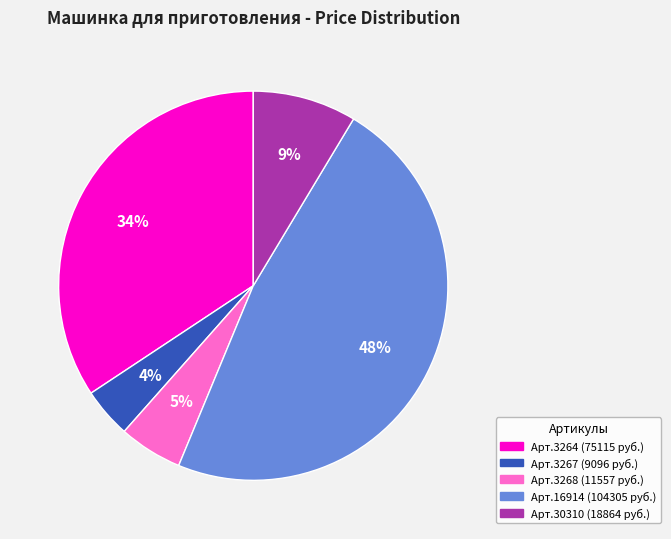

To the nearest percent, what is the average slice percentage?

20%